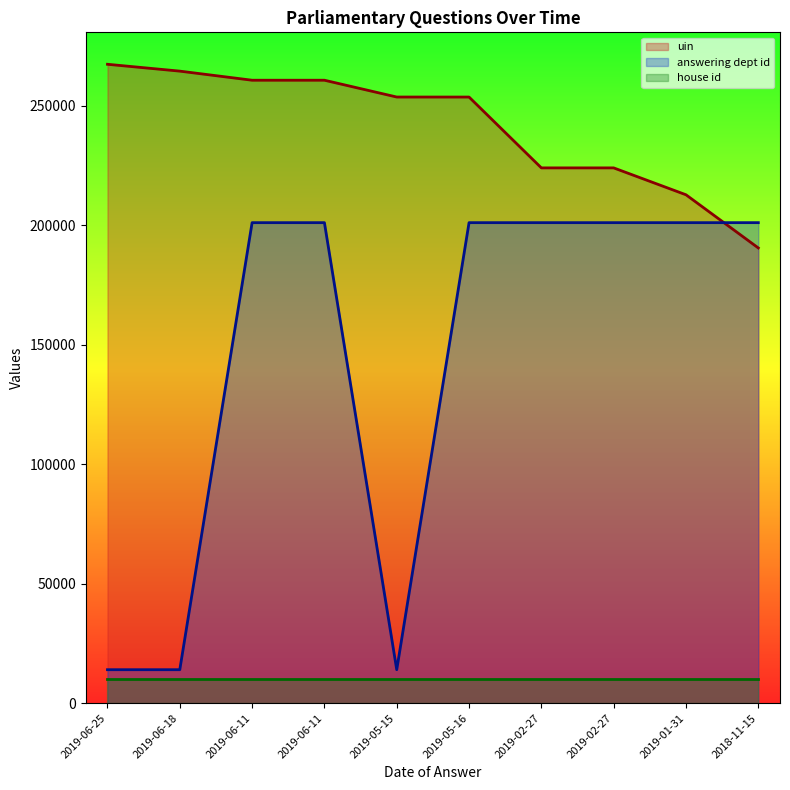

At which label does answering dept id reach its minimum?

2019-06-25